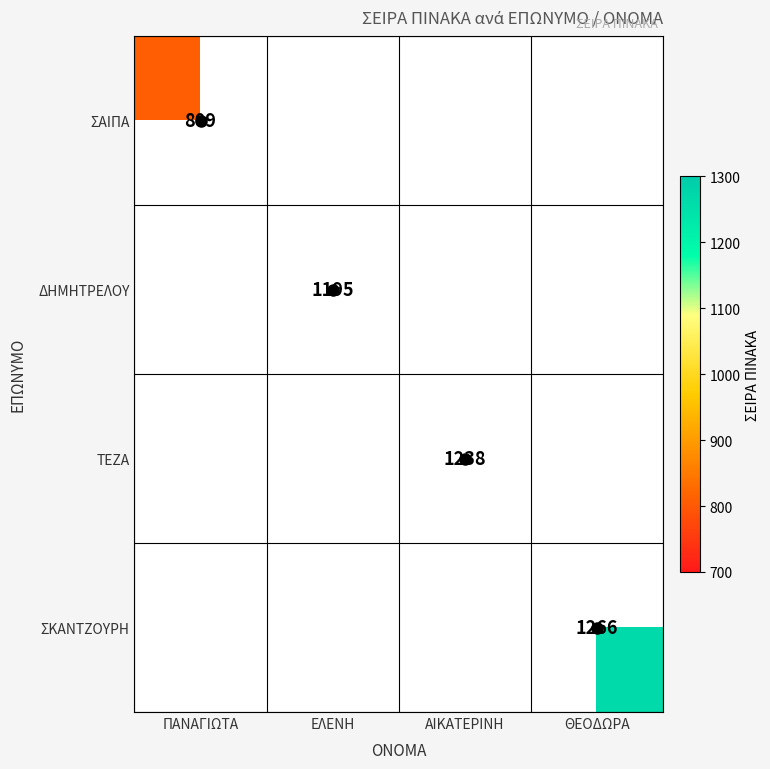

Where is ΣΑΙΠΑ nearest to the value 809?

ΠΑΝΑΓΙΩΤΑ